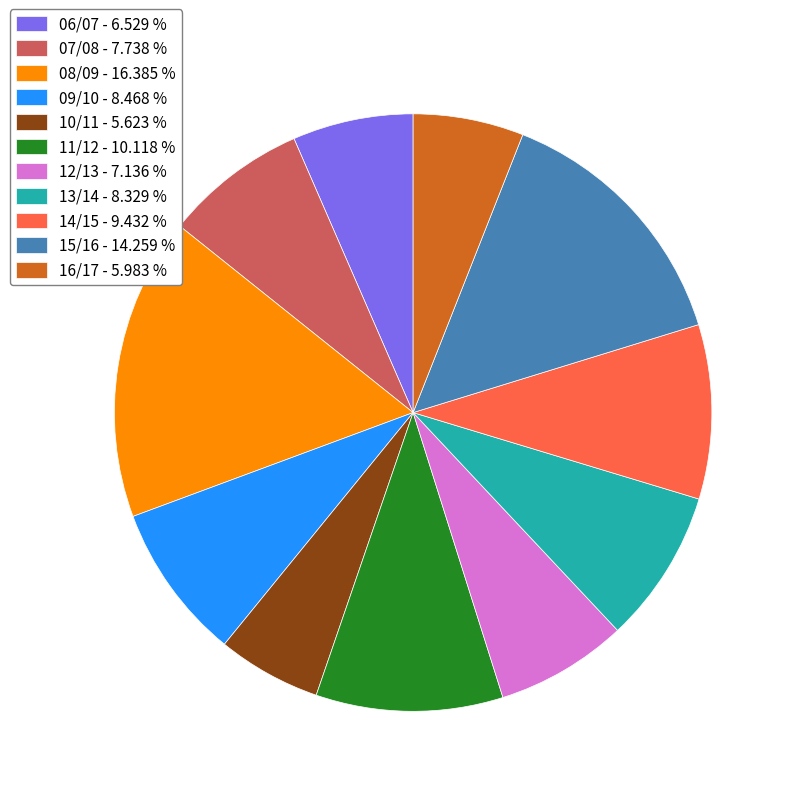

True or false: 16/17 accounts for 1% of the total.

False